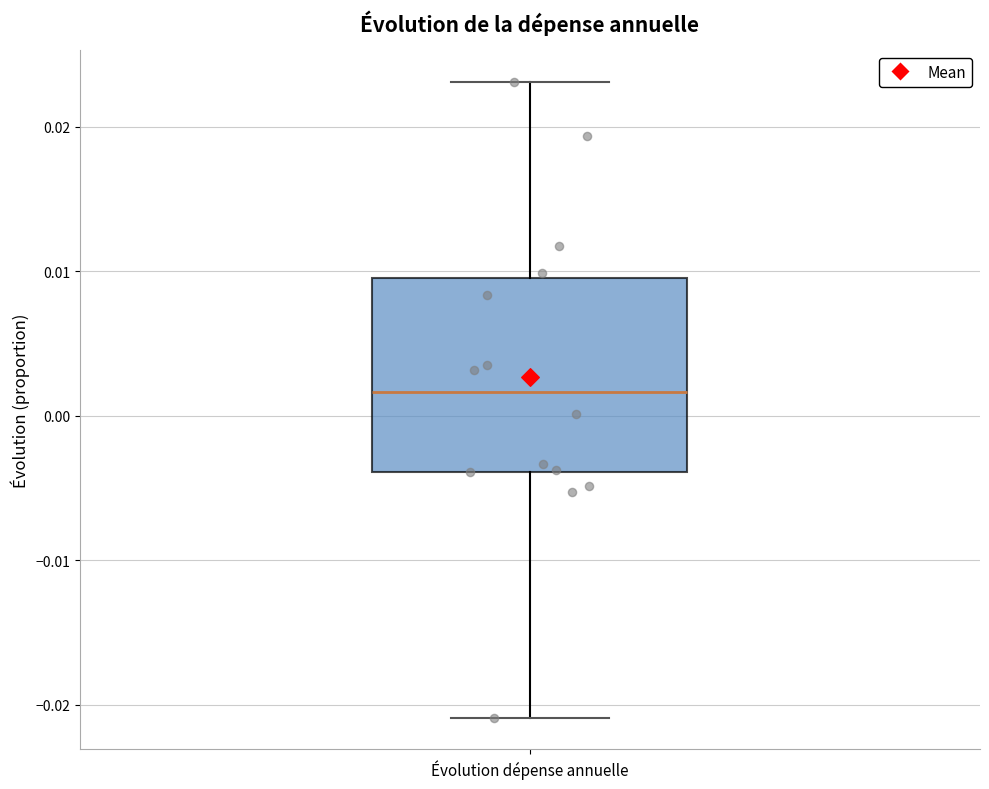

Transcribe this box plot: give where the median line is, the range the box spans, and where the two whiskers end, as read against the y-axis. The values are not printed on the chart, so give them approximately, as read against the axis.

median 0.002, box -0.004 to 0.010, whiskers -0.021 to 0.023